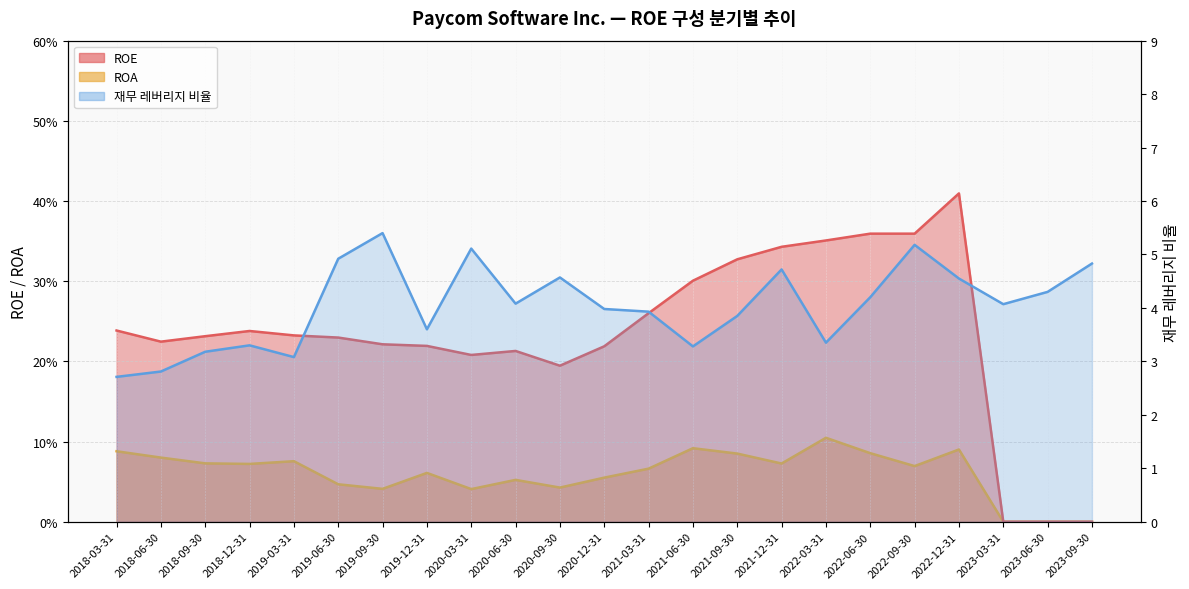

Read the 재무 레버리지 비율 value at 2019-09-30.

5.4